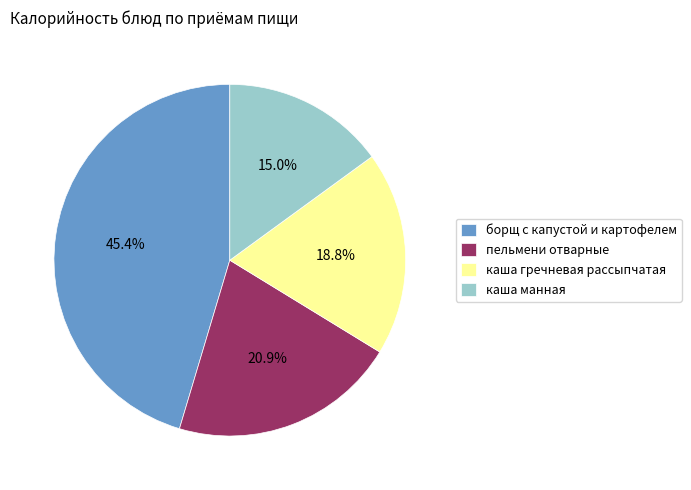

How many segments does this pie chart have?

4